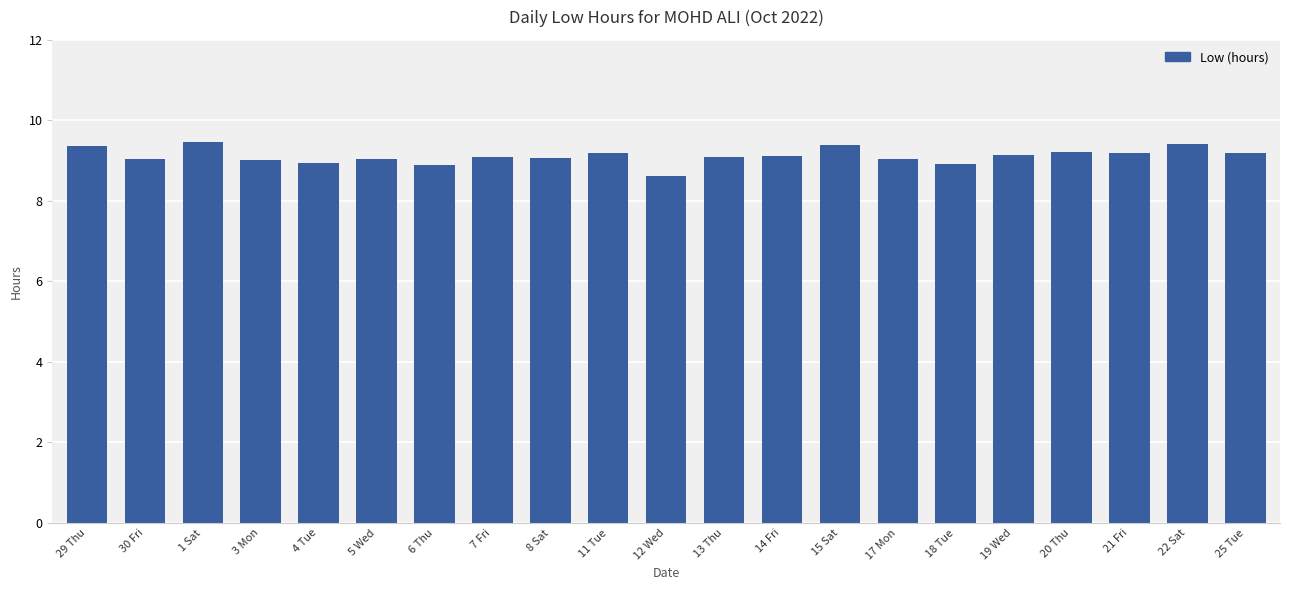

What is the average value?

9.1